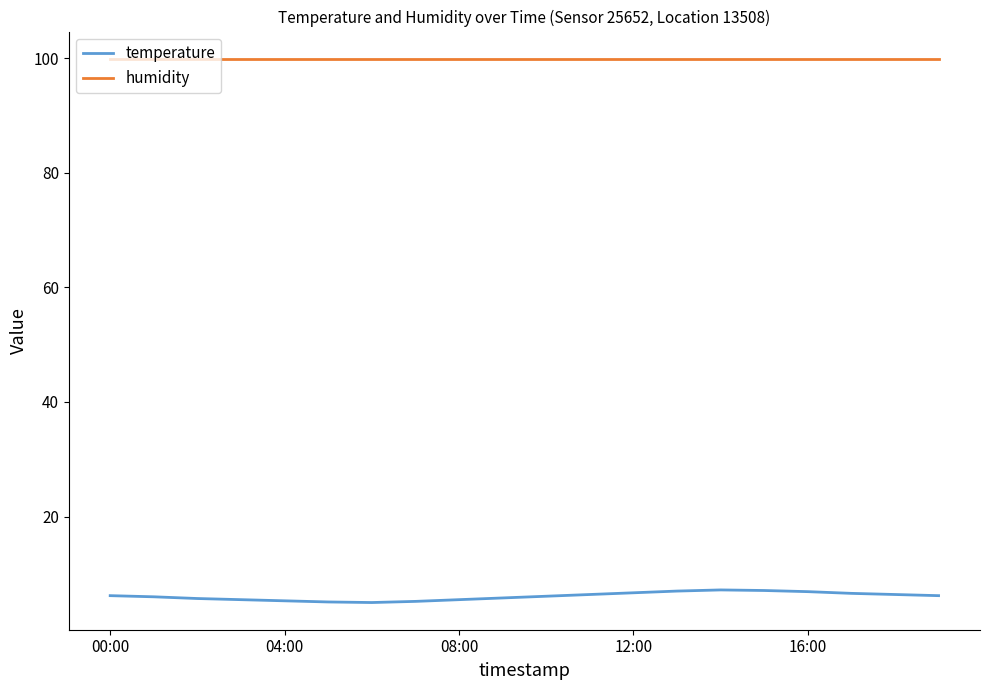

Is this an area chart (filled region under the line)?

No